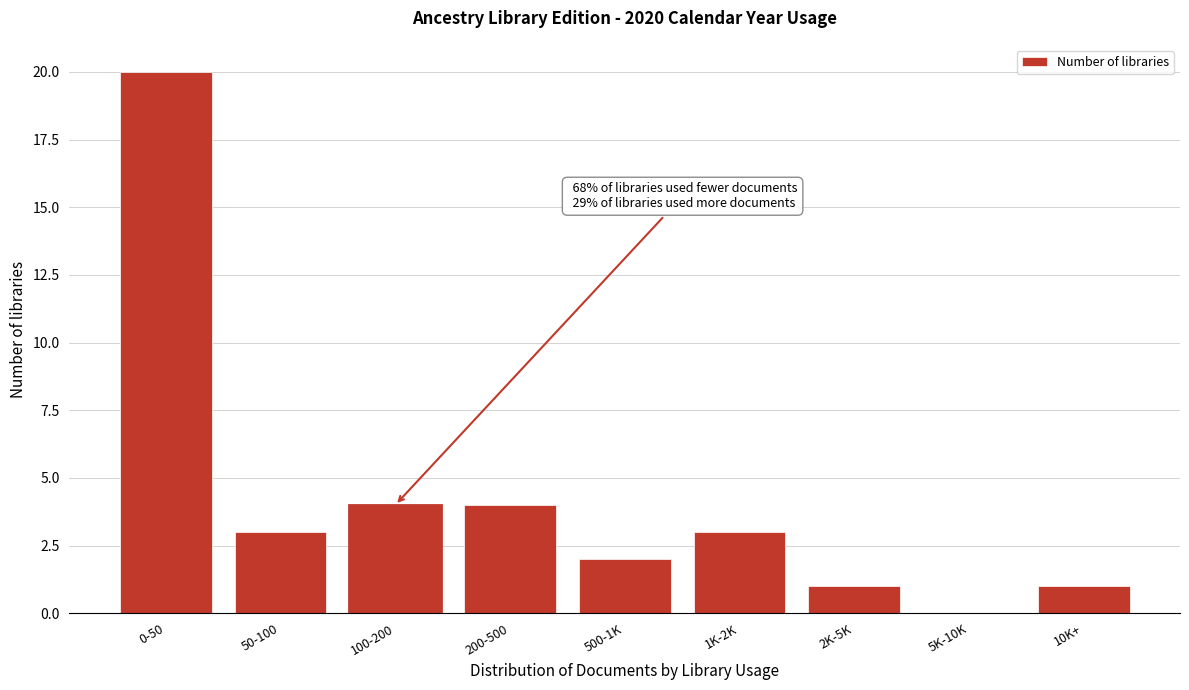

Reading left to right, extract all data points from this chart.

0-50=20	50-100=3	100-200=4	200-500=4	500-1K=2	1K-2K=3	2K-5K=1	5K-10K=0	10K+=1